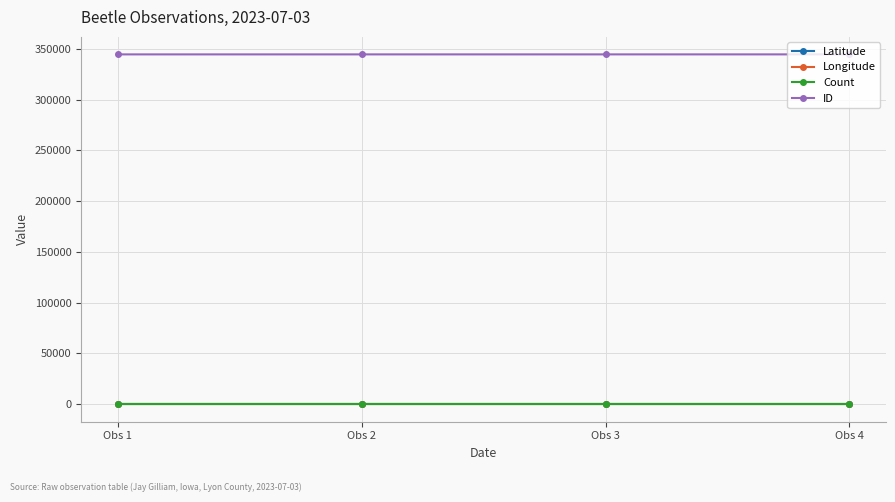

What is the average value of the Latitude series?

43.4